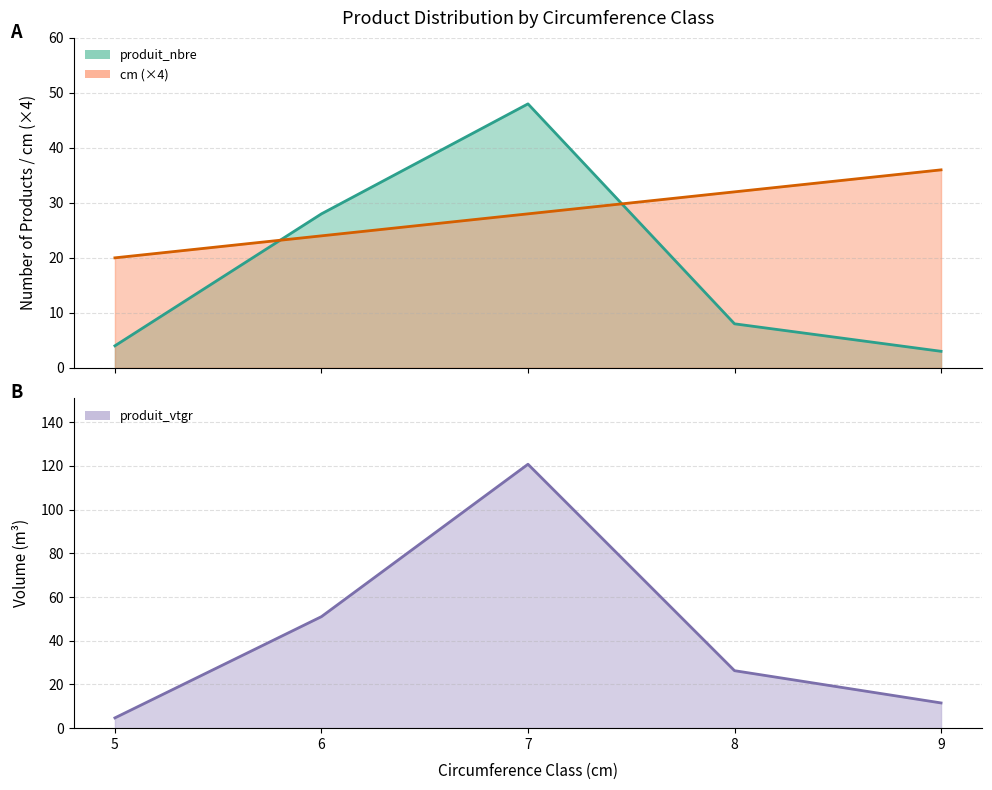

Does the chart display data point markers on the line(s)?

No